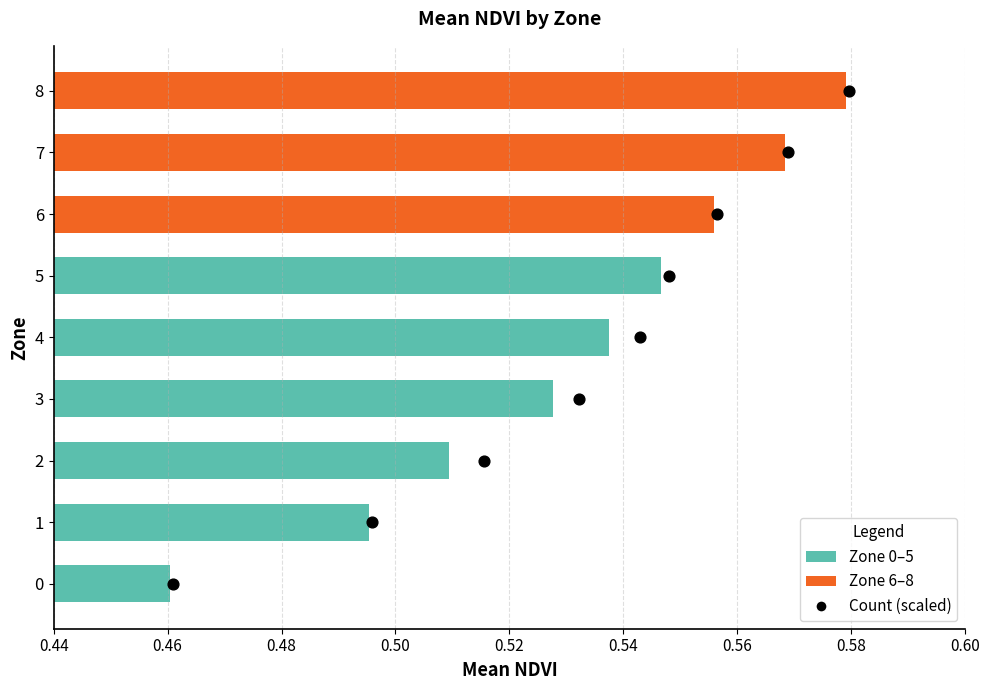

Between 0.54 and 0.58, which is larger?

0.58